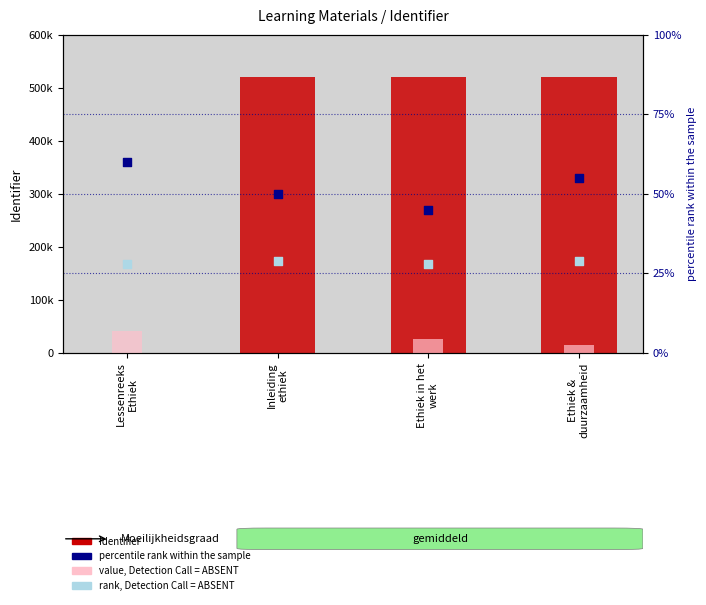

Is the value of rank, Detection Call = ABSENT at Ethiek in het
werk greater than the value of percentile rank within the sample at Lessenreeks
Ethiek?

No